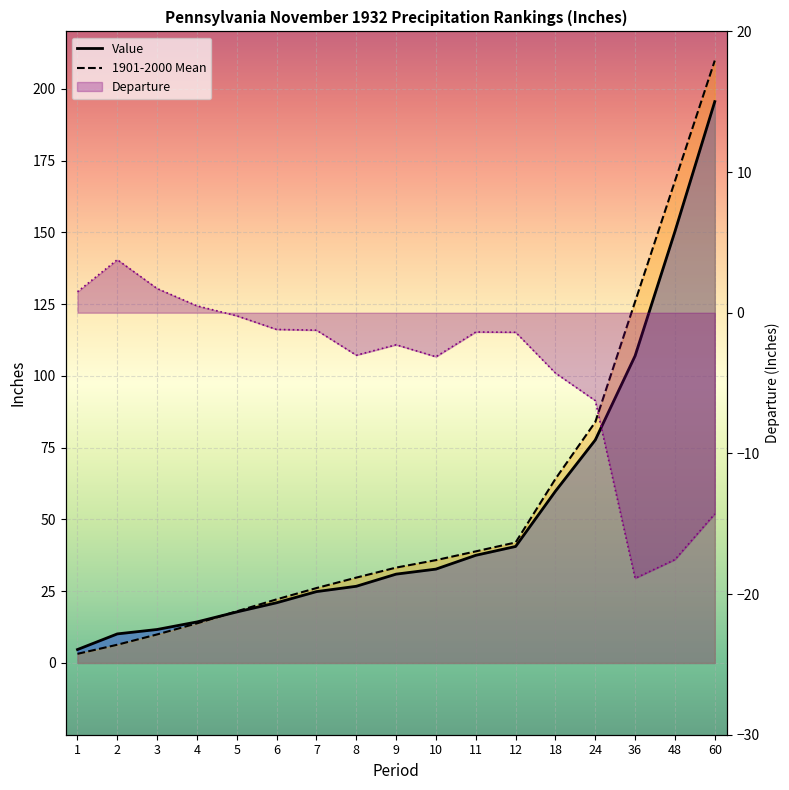

Does the chart display data point markers on the line(s)?

No